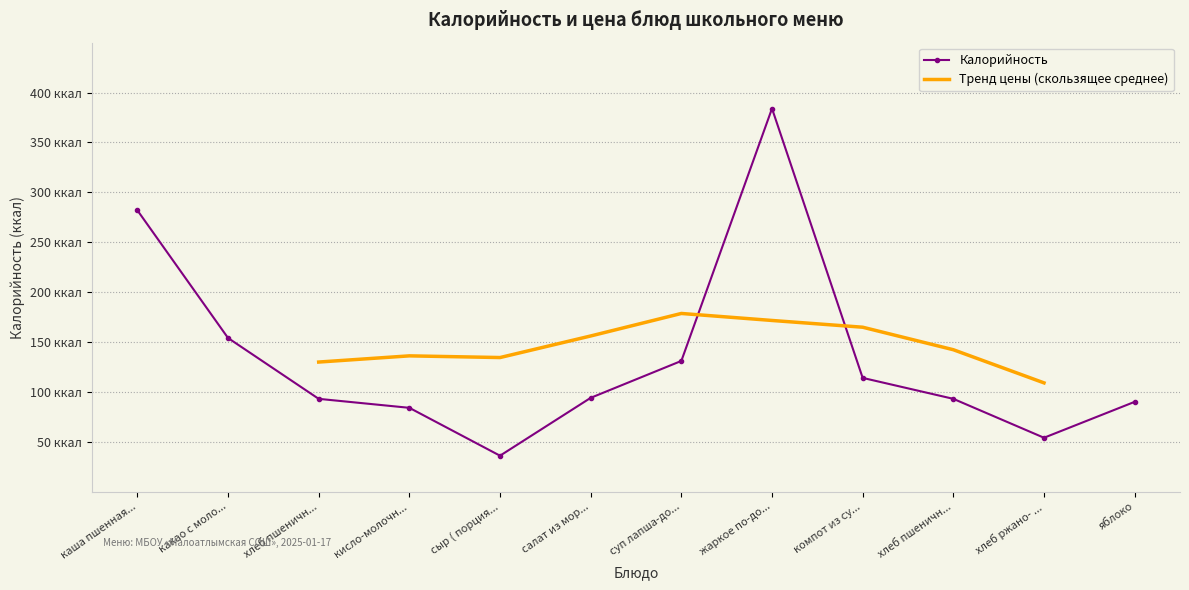

How many categories are shown in the chart?

12